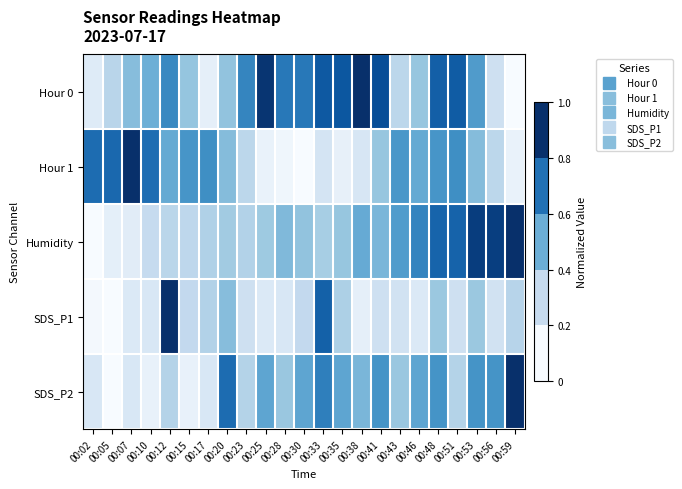

How many series are shown in this chart?

5